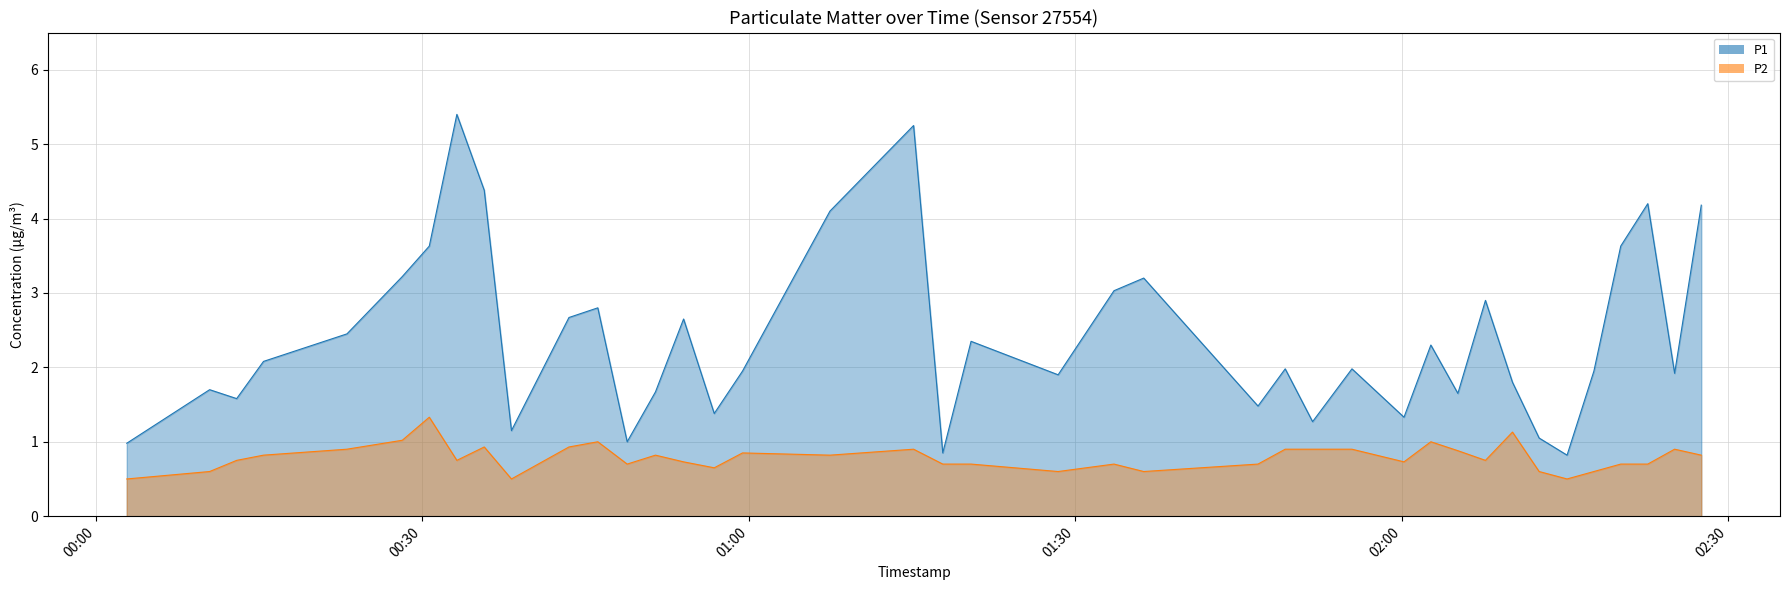

Between 2022-09-03T00:33:11 and 2022-09-03T01:07:28, which series saw the biggest shift?

P1